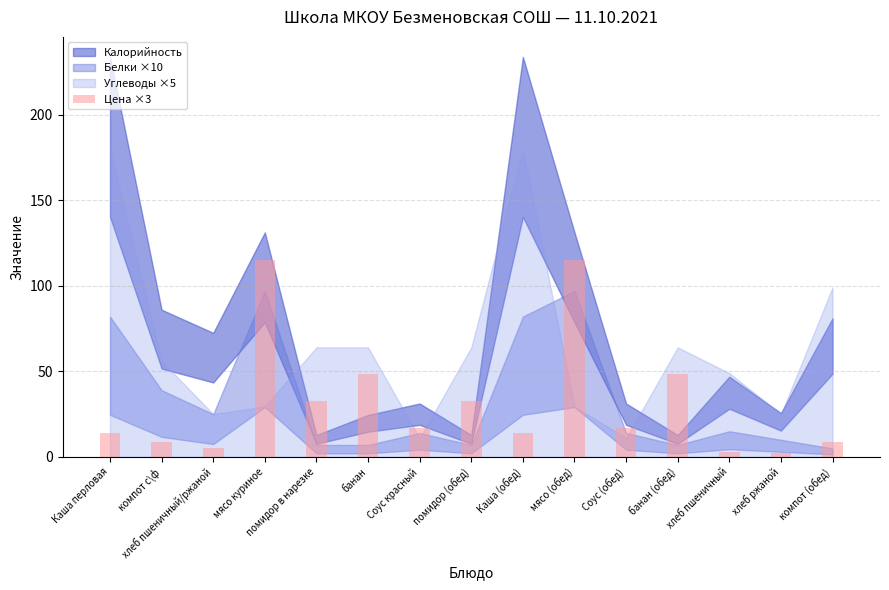

What value does the data have at мясо куриное?

115.2